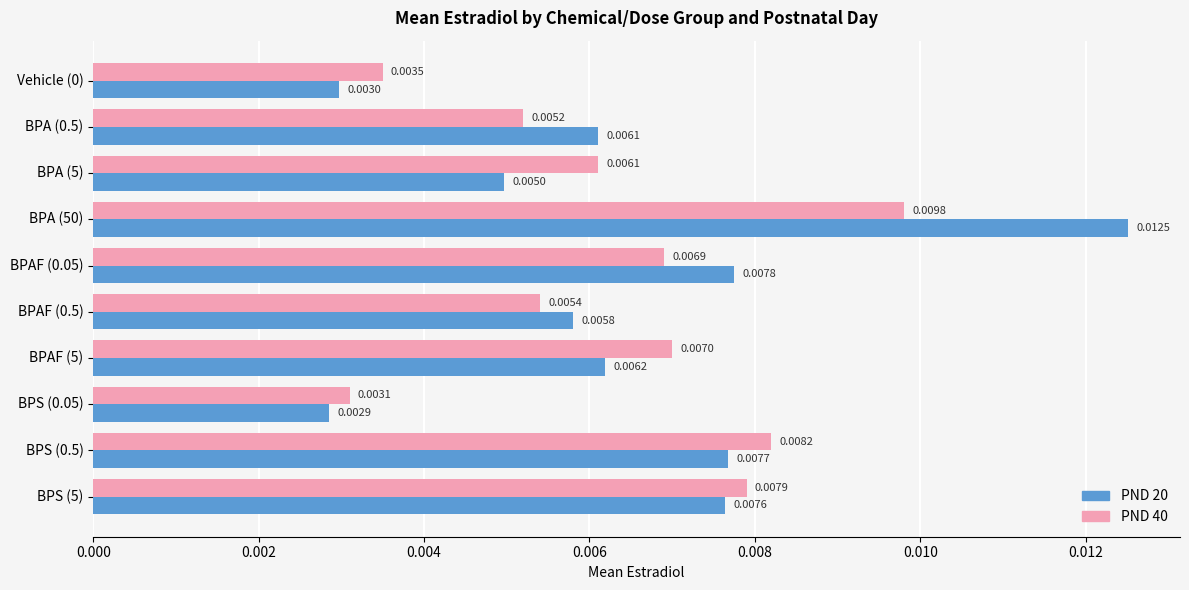

Which series has the largest range (max minus min)?

PND 20